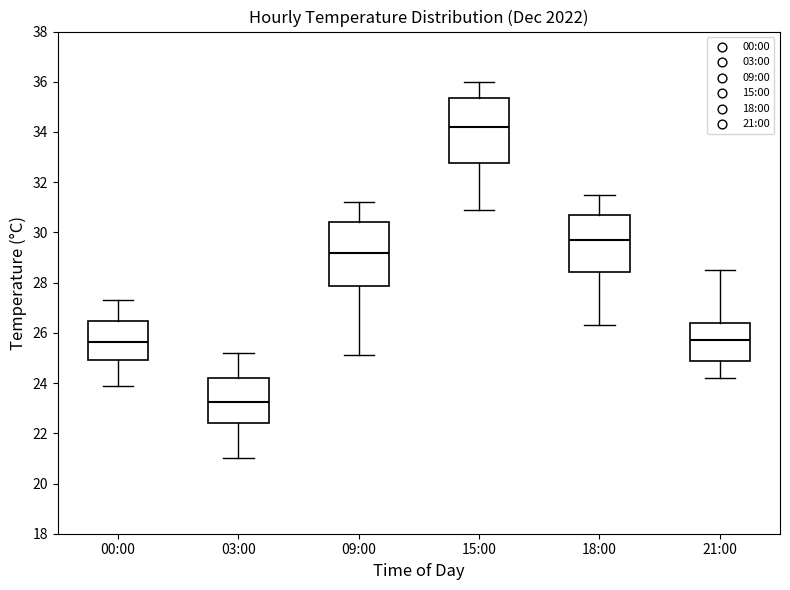

Reading left to right, transcribe this box plot: for each box, give where its median line is, the range the box spans, and where its two whiskers end, as read against the y-axis. The values are not printed on the chart, so give them approximately, as read against the axis.

00:00: median 25.6, box 25.0 to 26.4, whiskers 24.0 to 27.4
03:00: median 23.2, box 22.4 to 24.2, whiskers 21.0 to 25.2
09:00: median 29.2, box 27.8 to 30.4, whiskers 25.2 to 31.2
15:00: median 34.2, box 32.8 to 35.4, whiskers 31.0 to 36.0
18:00: median 29.8, box 28.4 to 30.8, whiskers 26.4 to 31.6
21:00: median 25.8, box 24.8 to 26.4, whiskers 24.2 to 28.6